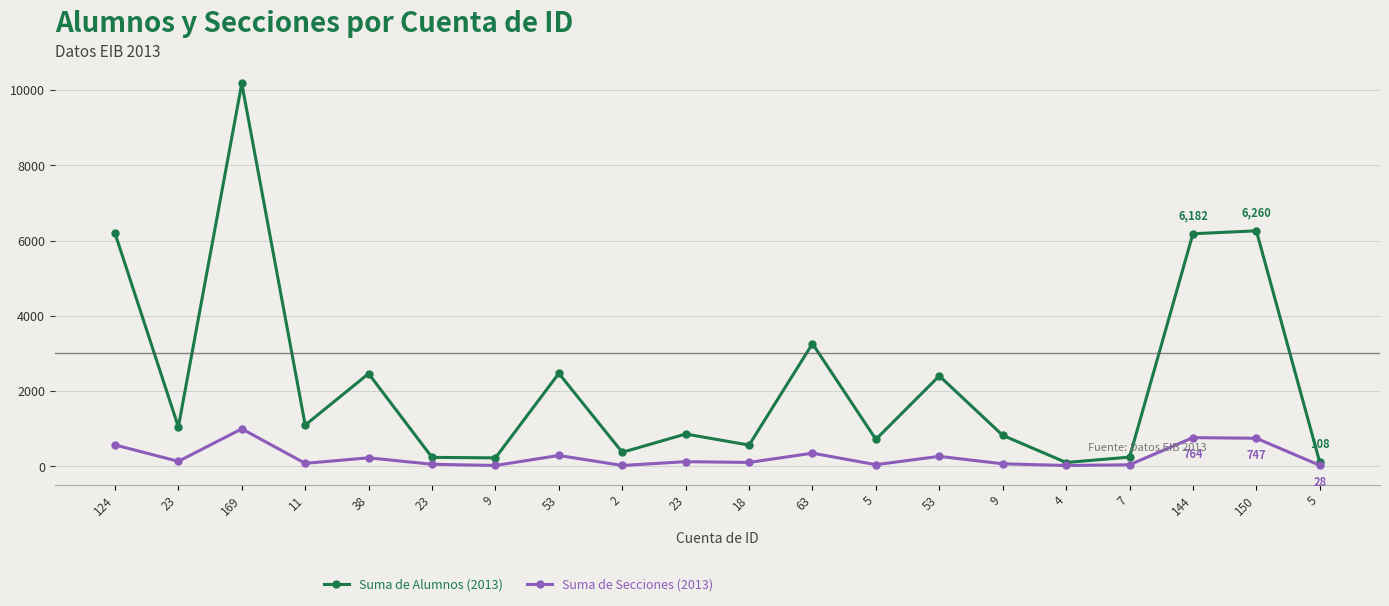

True or false: Suma de Secciones (2013) has a value of 290 at 53.

True